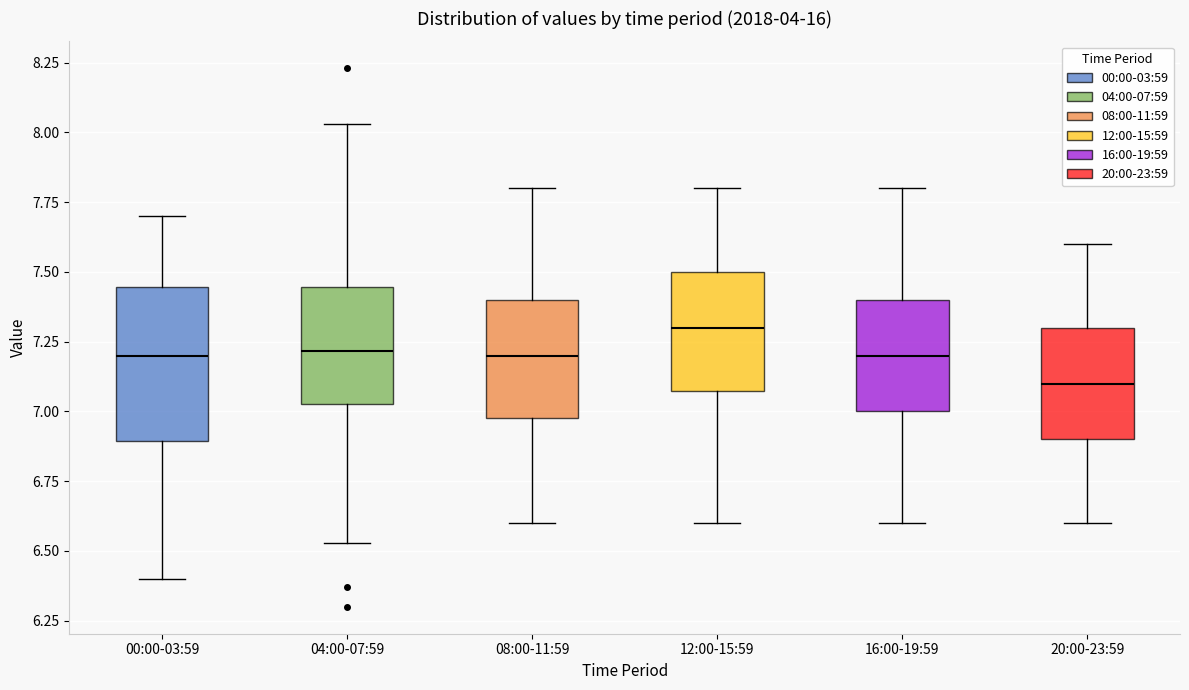

Where does the lower whisker of the box for 16:00-19:59 end on the y-axis? The values are not printed on the chart, so give them approximately, as read against the axis.

6.60